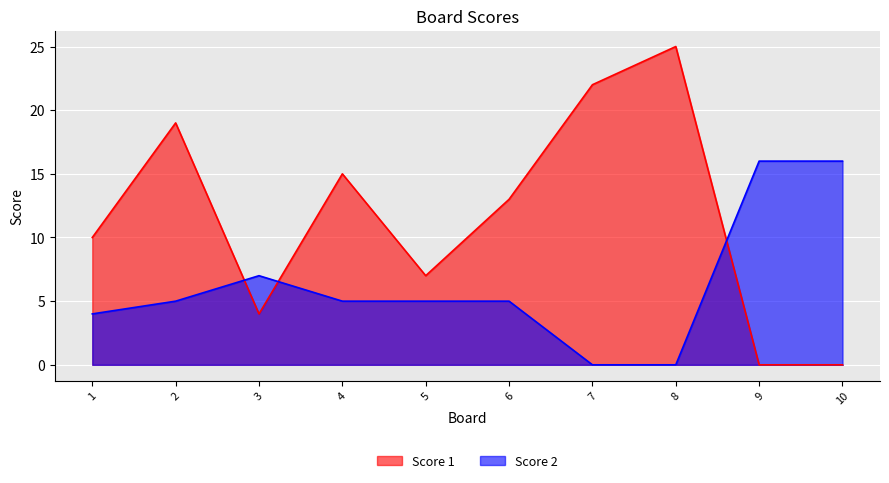

What is the difference between the maximum and second lowest values in the Score 2 series?

16